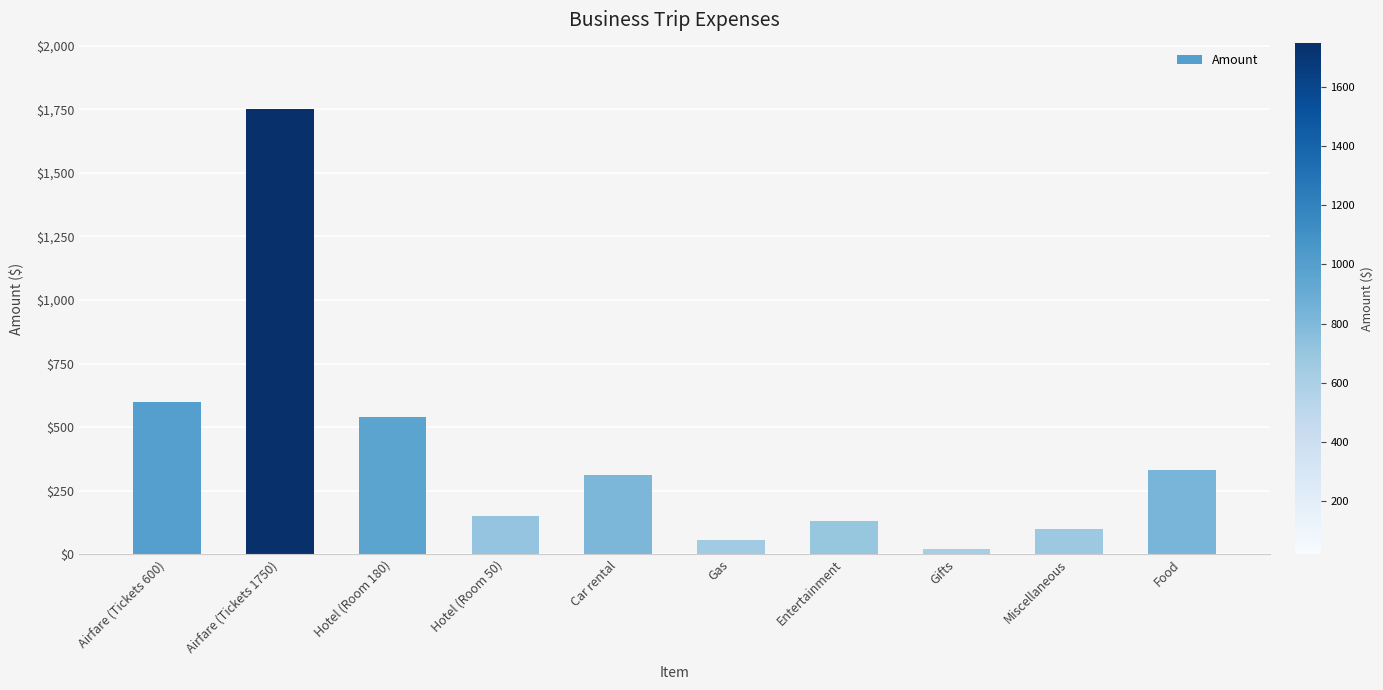

What is the difference between the second highest and minimum values?

580.0